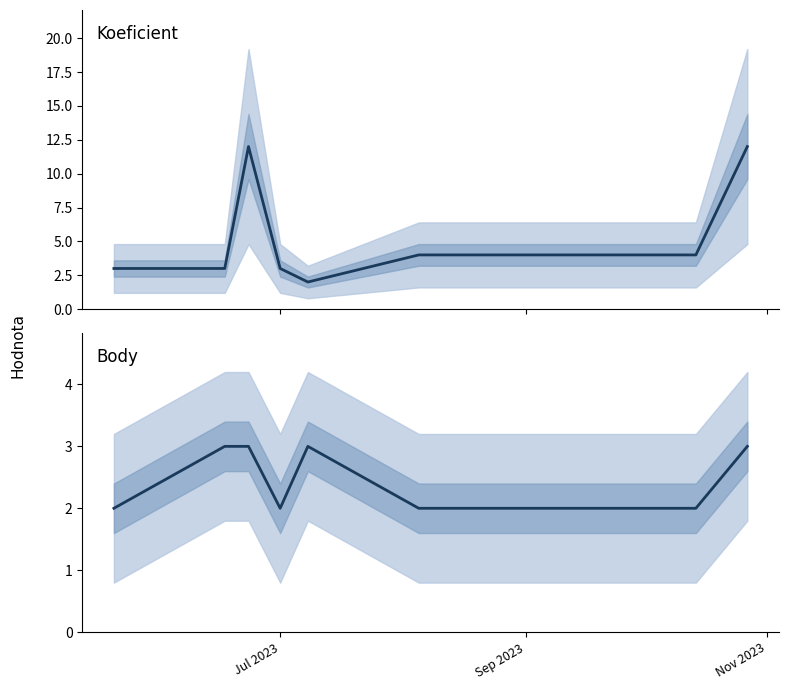

Reading left to right, transcribe all the data shown in this chart.

Koeficient: 3	3	12	3	2	4	4	12
Body: 2	3	3	2	3	2	2	3